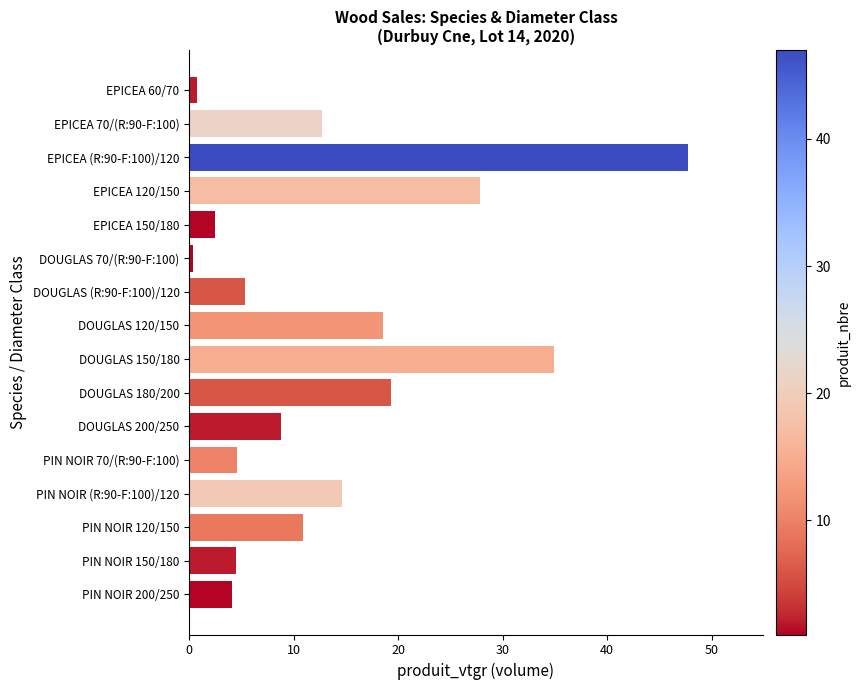

What is the label of the 11th bar from the bottom?

DOUGLAS 70/(R:90-F:100)